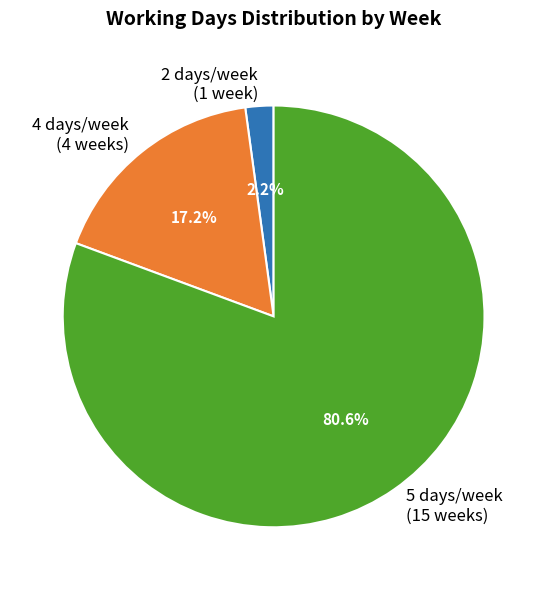

How many segments does this pie chart have?

3